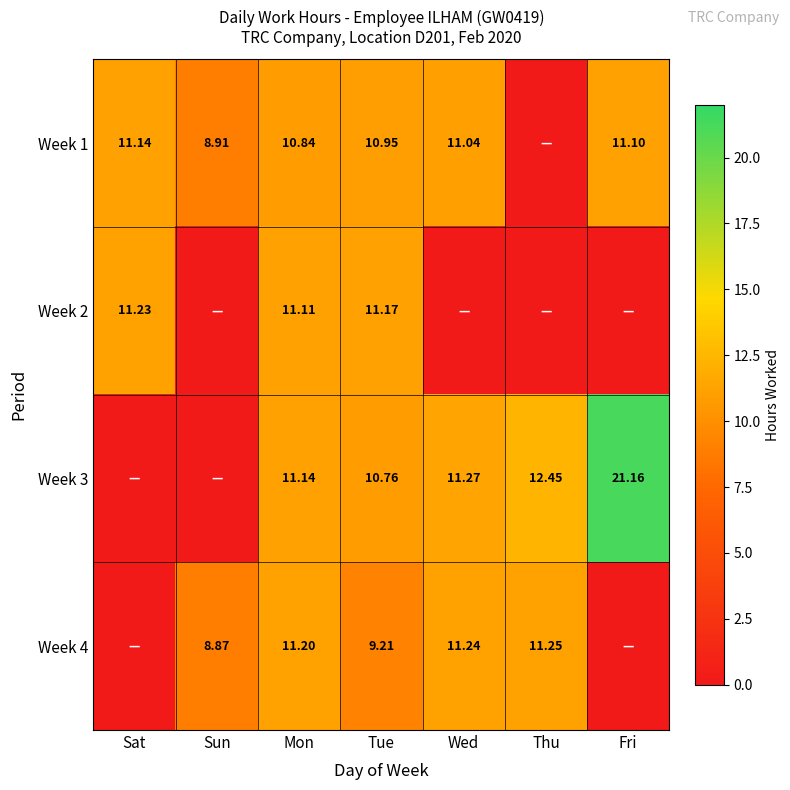

Is the value of Week 4 at Wed greater than the value of Week 1 at Fri?

Yes